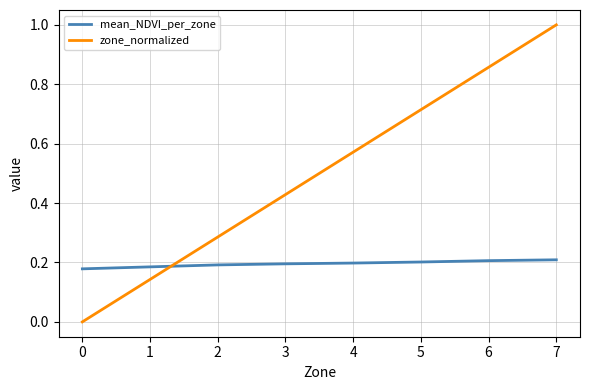

What is the total value across all series at 7?

1.2